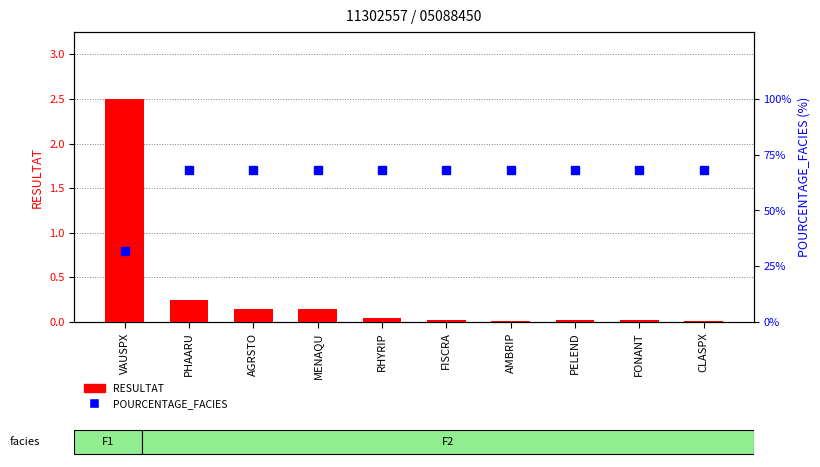

What is the label of the 1st bar from the left?

VAUSPX